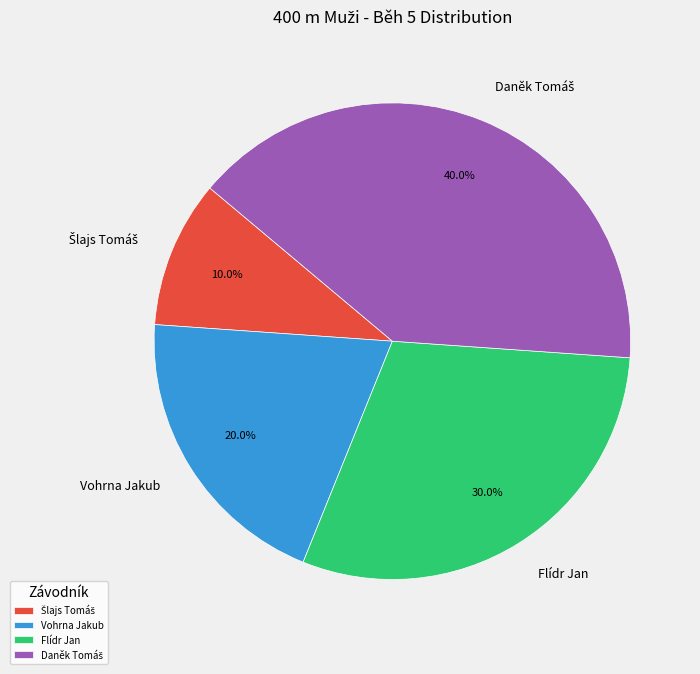

Is there a majority slice in this chart?

No